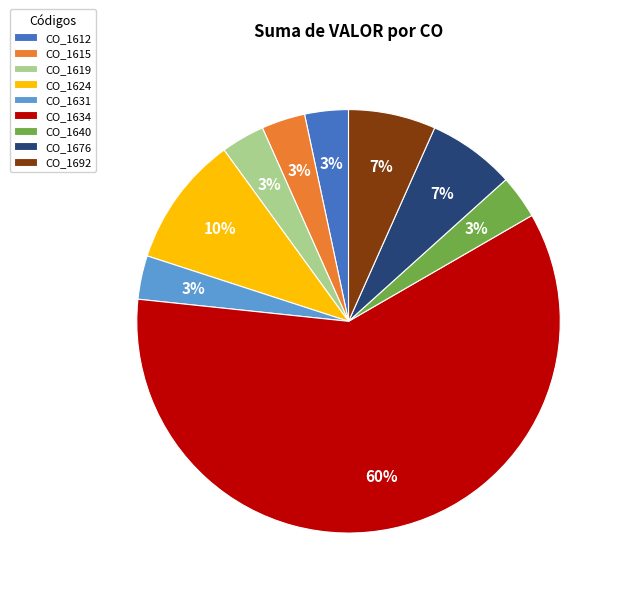

Which has a higher value, CO_1612 or CO_1634?

CO_1634